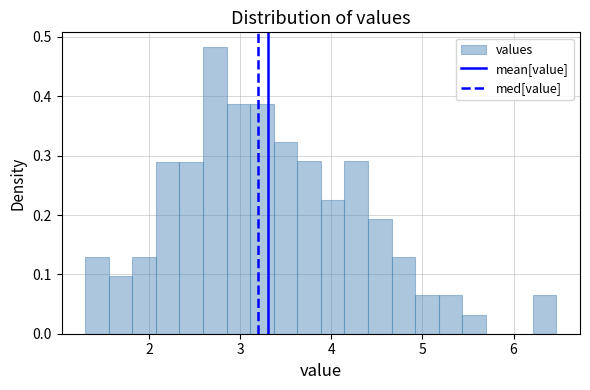

Read against the x-axis, roughly where is the centre of the tallest bar?

2.7